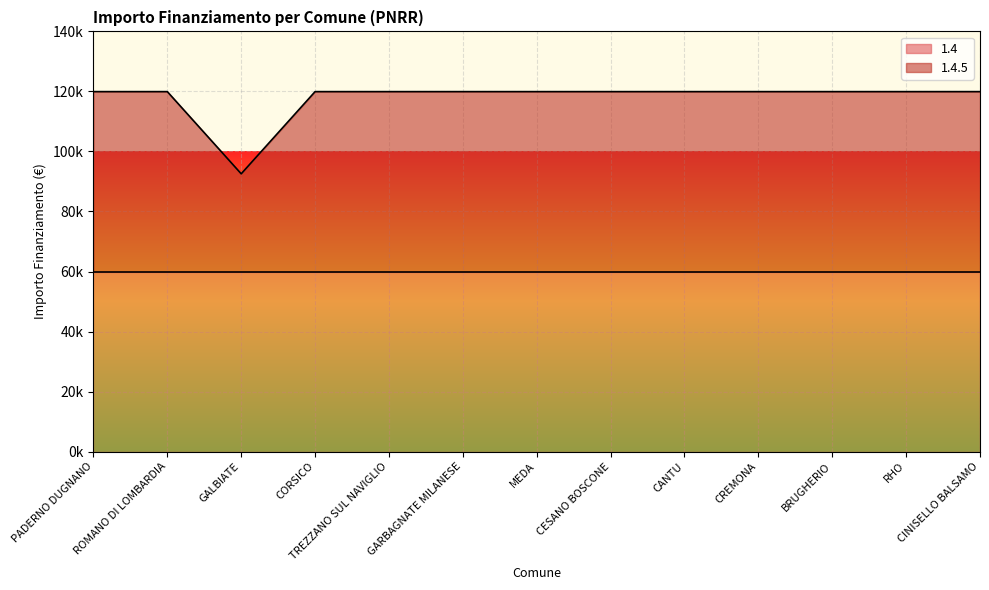

Approximately how many times larger is the value at GARBAGNATE MILANESE compared to CREMONA?

1.0